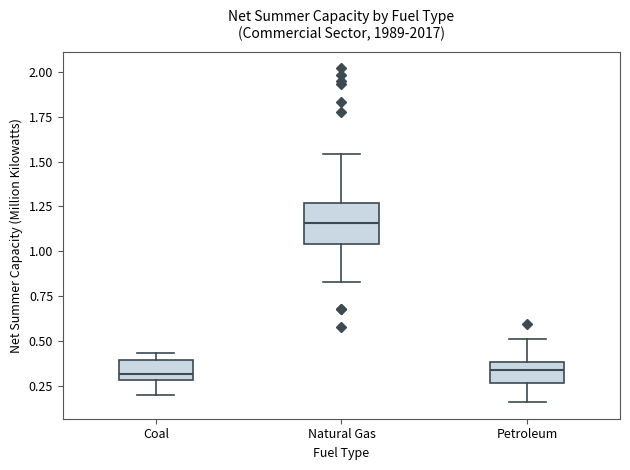

Comparing the boxes themselves (not the whiskers), which one is the tallest?

Natural Gas